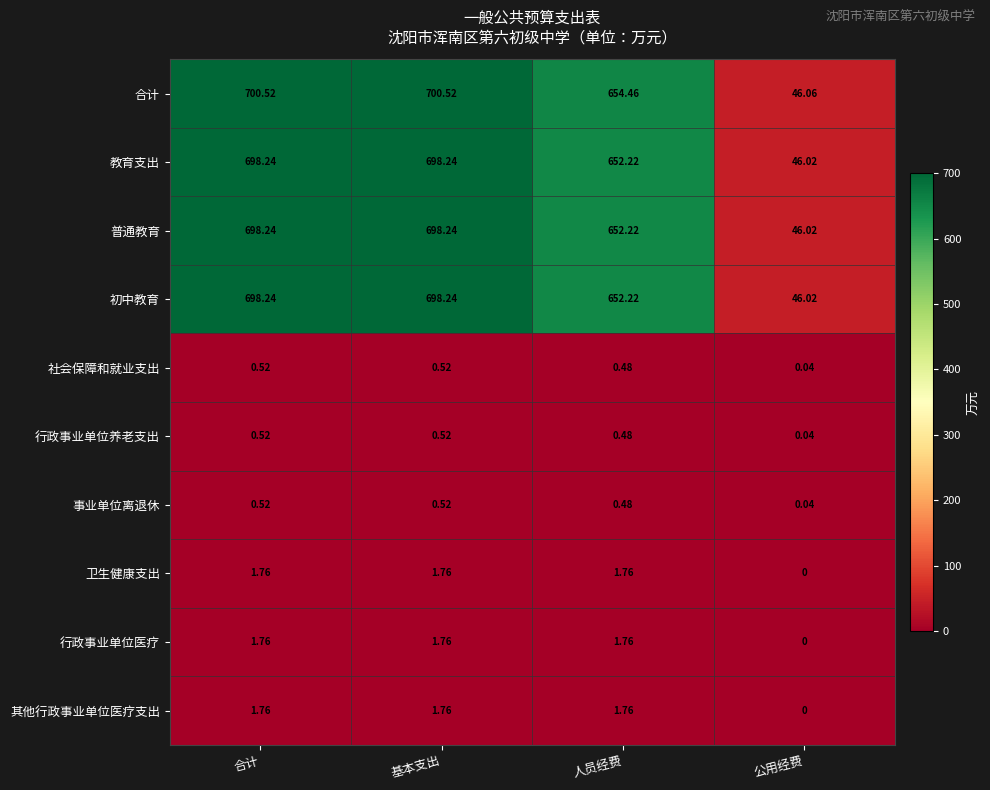

Between 人员经费 and 公用经费, which series saw the biggest shift?

合计